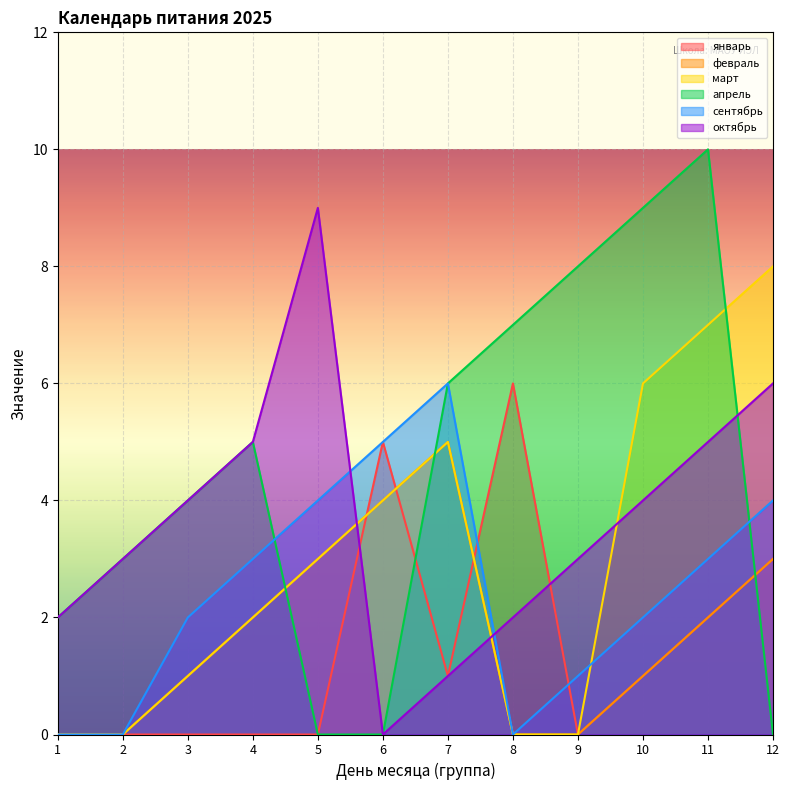

What is the maximum value for февраль?

5